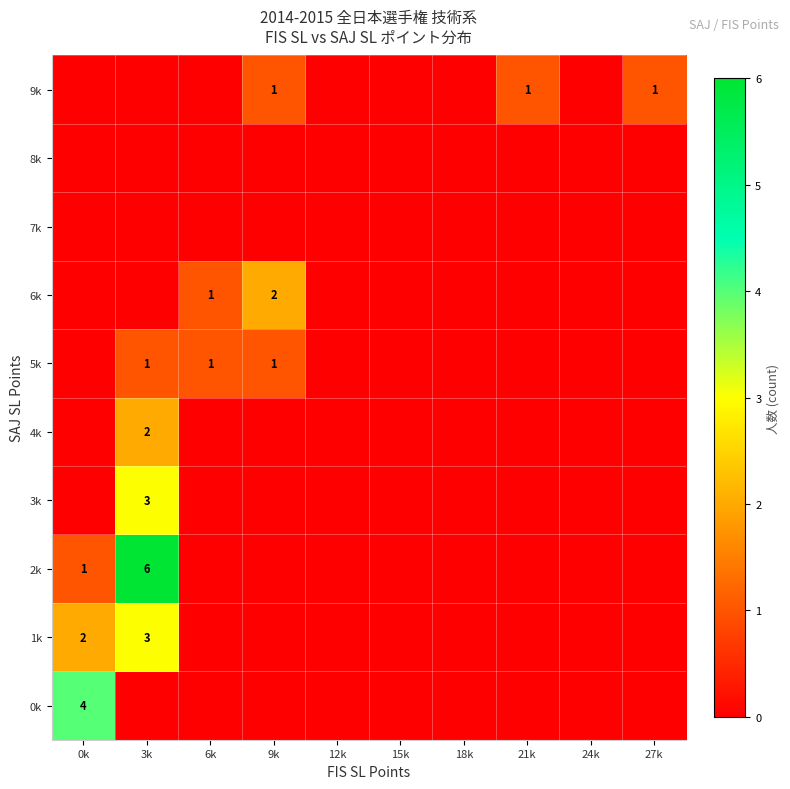

Is it true that 4k equals 0 at 15k?

True